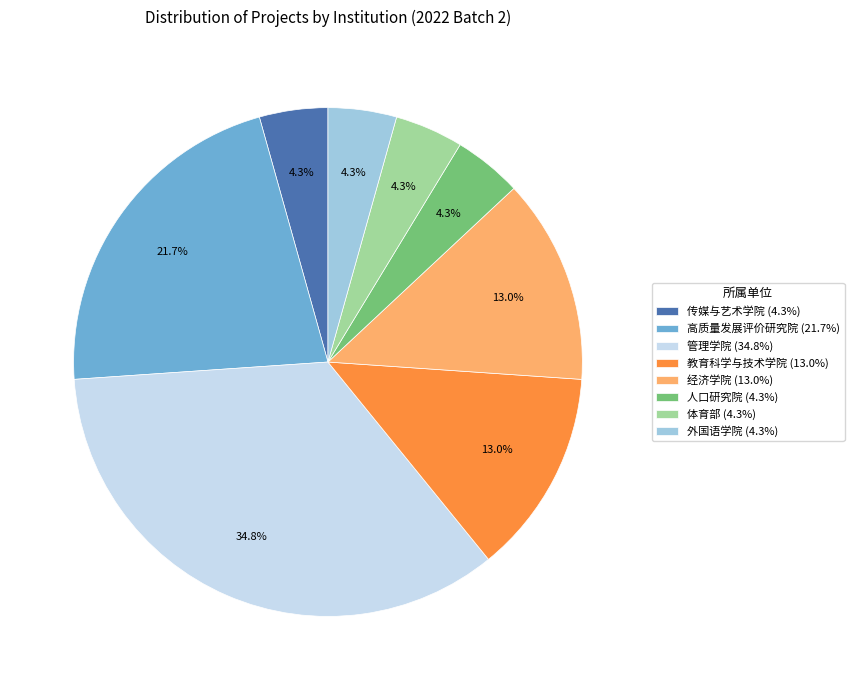

Does 教育科学与技术学院 represent more than half of the total?

No